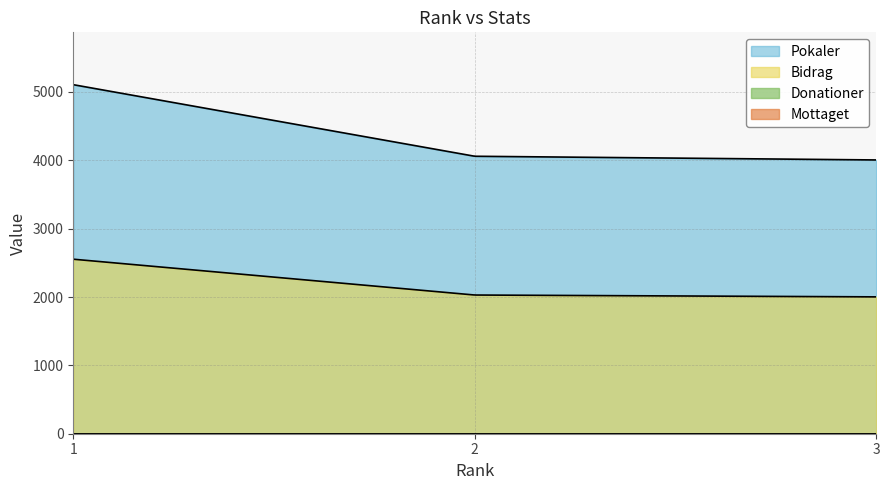

Is the value of Mottaget at 2 greater than the value of Bidrag at 1?

No